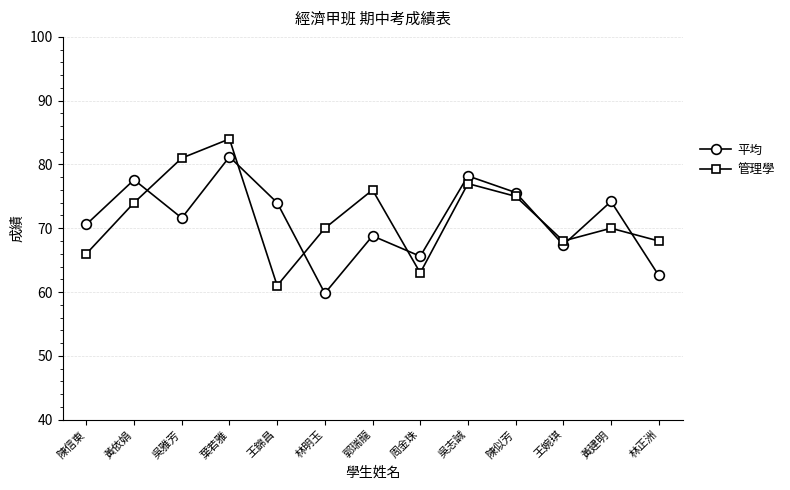

What is the value of the 管理學 point at the 1st from the left?

66.0